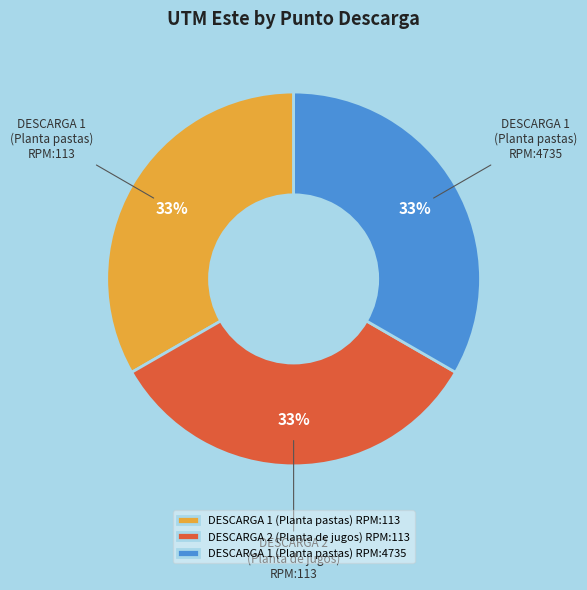

Is it true that DESCARGA 2 (Planta de jugos) RPM:113 is 21% of the pie?

False